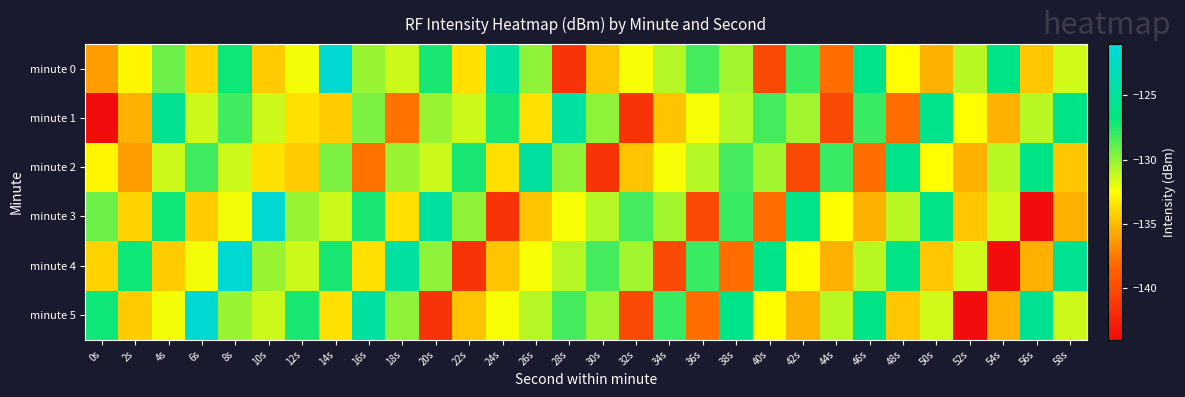

Reading right to left, transcribe all the data shown in this chart.

minute 0: 58s=-131.5	56s=-134.6	54s=-126.3	52s=-130.9	50s=-135.4	48s=-132.6	46s=-126.1	44s=-138.0	42s=-128.0	40s=-140.1	38s=-130.4	36s=-128.3	34s=-130.8	32s=-132.3	30s=-134.7	28s=-141.5	26s=-130.0	24s=-124.6	22s=-133.6	20s=-127.3	18s=-131.3	16s=-130.2	14s=-121.5	12s=-132.2	10s=-134.4	8s=-127.1	6s=-134.2	4s=-129.2	2s=-132.8	0s=-136.2
minute 1: 58s=-126.3	56s=-130.9	54s=-135.4	52s=-132.6	50s=-126.1	48s=-138.0	46s=-128.0	44s=-140.1	42s=-130.4	40s=-128.3	38s=-130.8	36s=-132.3	34s=-134.7	32s=-141.5	30s=-130.0	28s=-124.6	26s=-133.6	24s=-127.3	22s=-131.3	20s=-130.2	18s=-137.8	16s=-129.6	14s=-134.4	12s=-133.6	10s=-131.3	8s=-128.2	6s=-131.3	4s=-125.6	2s=-135.4	0s=-144.0
minute 2: 58s=-134.6	56s=-126.3	54s=-130.9	52s=-135.4	50s=-132.6	48s=-126.1	46s=-138.0	44s=-128.0	42s=-140.1	40s=-130.4	38s=-128.3	36s=-130.8	34s=-132.3	32s=-134.7	30s=-141.5	28s=-130.0	26s=-124.6	24s=-133.6	22s=-127.3	20s=-131.3	18s=-130.2	16s=-137.8	14s=-129.6	12s=-134.4	10s=-133.6	8s=-131.3	6s=-128.2	4s=-131.3	2s=-136.2	0s=-132.8
minute 3: 58s=-135.4	56s=-144.0	54s=-131.5	52s=-134.6	50s=-126.3	48s=-130.9	46s=-135.4	44s=-132.6	42s=-126.1	40s=-138.0	38s=-128.0	36s=-140.1	34s=-130.4	32s=-128.3	30s=-130.8	28s=-132.3	26s=-134.7	24s=-141.5	22s=-130.0	20s=-124.6	18s=-133.6	16s=-127.3	14s=-131.3	12s=-130.2	10s=-121.5	8s=-132.2	6s=-134.4	4s=-127.1	2s=-134.2	0s=-129.2
minute 4: 58s=-125.6	56s=-135.4	54s=-144.0	52s=-131.5	50s=-134.6	48s=-126.3	46s=-130.9	44s=-135.4	42s=-132.6	40s=-126.1	38s=-138.0	36s=-128.0	34s=-140.1	32s=-130.4	30s=-128.3	28s=-130.8	26s=-132.3	24s=-134.7	22s=-141.5	20s=-130.0	18s=-124.6	16s=-133.6	14s=-127.3	12s=-131.3	10s=-130.2	8s=-121.5	6s=-132.2	4s=-134.4	2s=-127.1	0s=-134.2
minute 5: 58s=-131.3	56s=-125.6	54s=-135.4	52s=-144.0	50s=-131.5	48s=-134.6	46s=-126.3	44s=-130.9	42s=-135.4	40s=-132.6	38s=-126.1	36s=-138.0	34s=-128.0	32s=-140.1	30s=-130.4	28s=-128.3	26s=-130.8	24s=-132.3	22s=-134.7	20s=-141.5	18s=-130.0	16s=-124.6	14s=-133.6	12s=-127.3	10s=-131.3	8s=-130.2	6s=-121.5	4s=-132.2	2s=-134.4	0s=-127.1